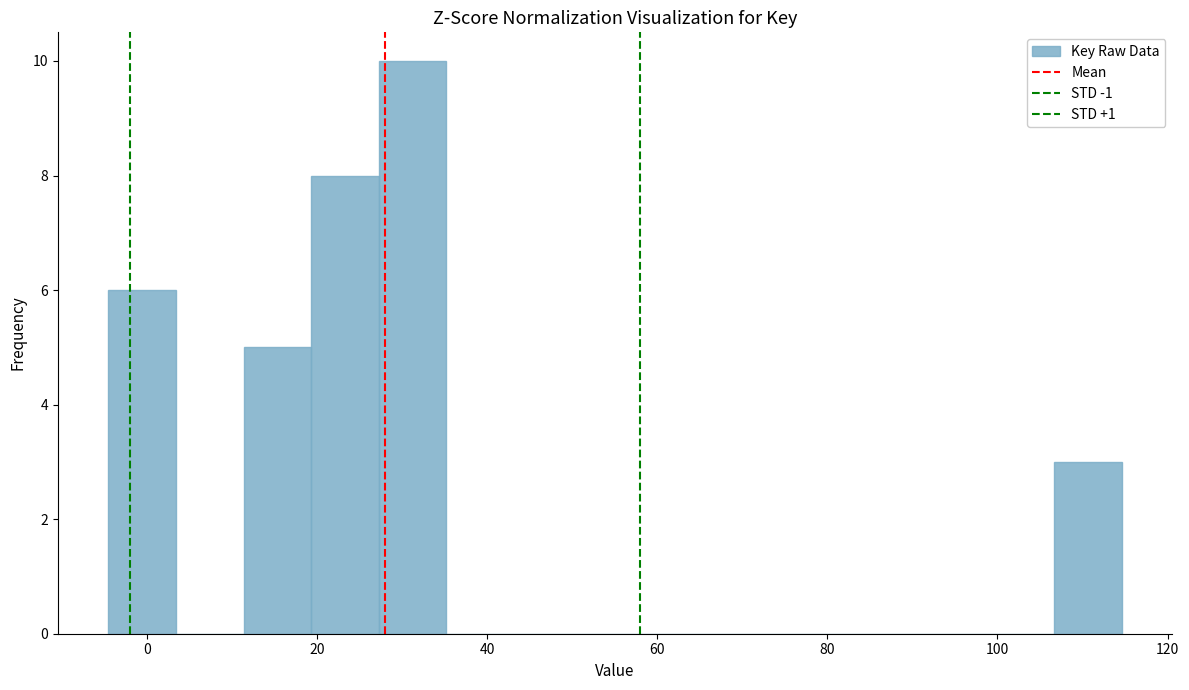

Around what value on the x-axis is the tallest bar? Give the approximate position of its centre, as read against the axis.

32